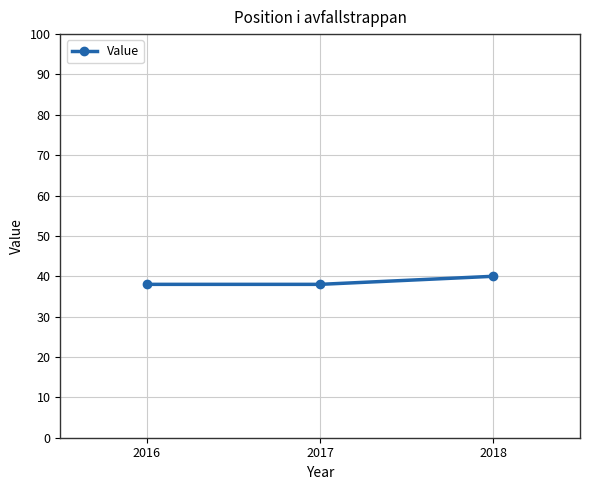

Read the value at 2016.

38